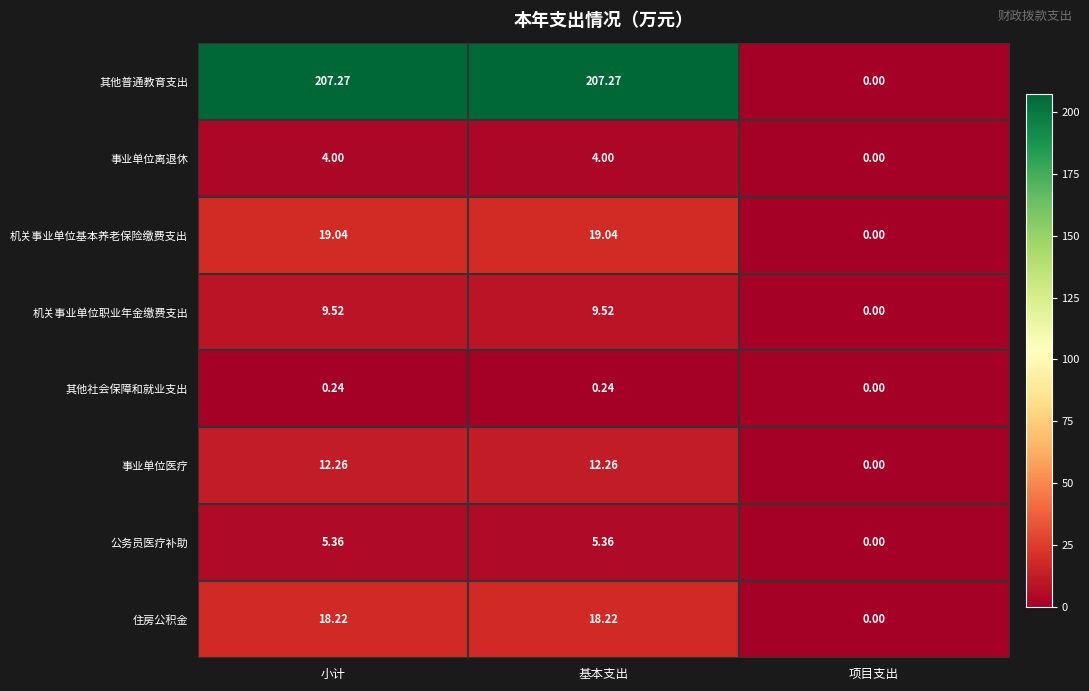

Which series changed the most between 小计 and 项目支出?

其他普通教育支出